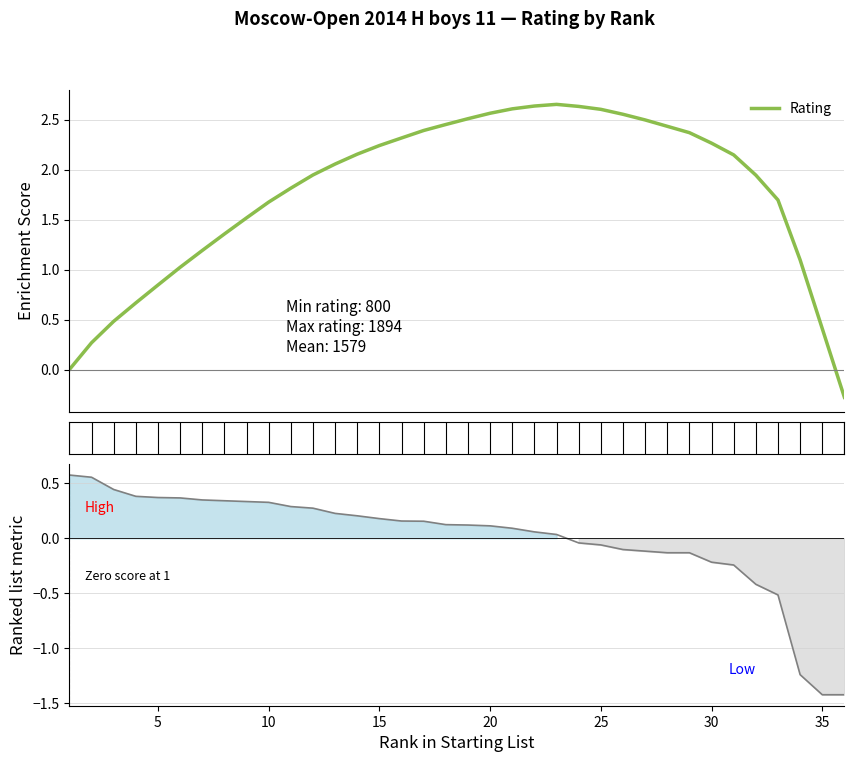

What is the maximum value shown in the chart?

2.7